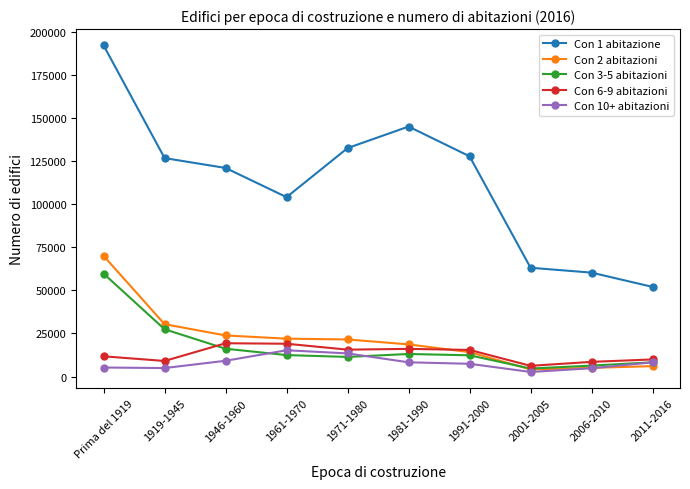

True or false: Con 1 abitazione has a value of 41235 at 1919-1945.

False